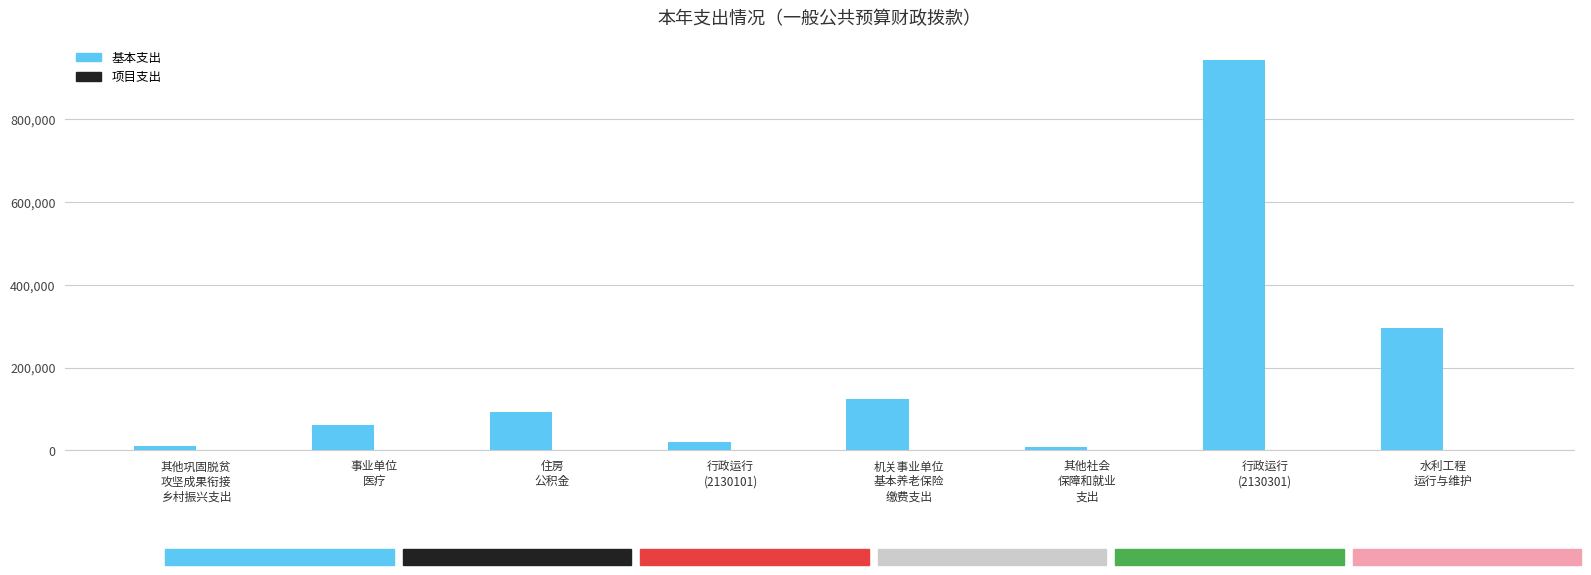

What is the difference between the maximum and minimum values?

936314.5